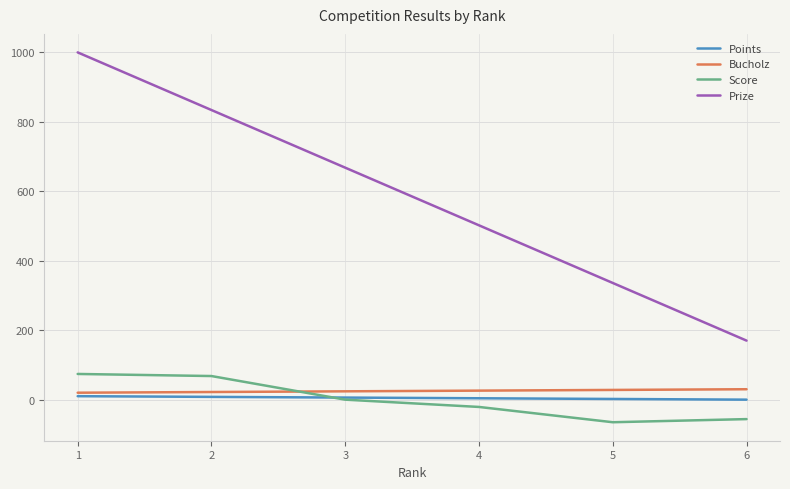

True or false: Prize and Score intersect in this chart.

False